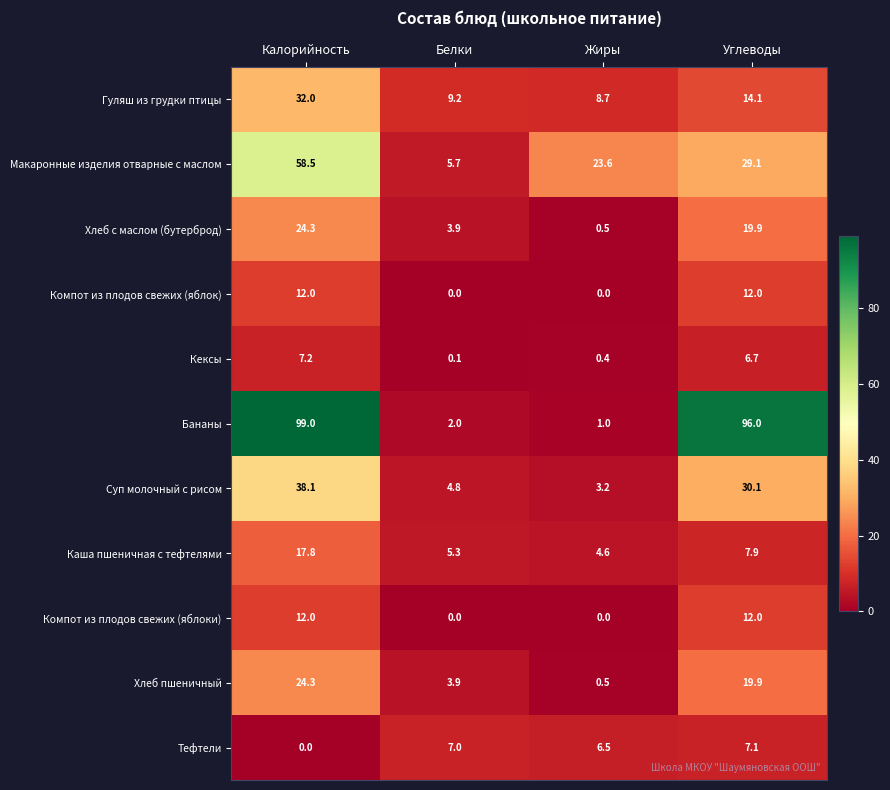

Which series changed the most between Калорийность and Углеводы?

Макаронные изделия отварные с маслом